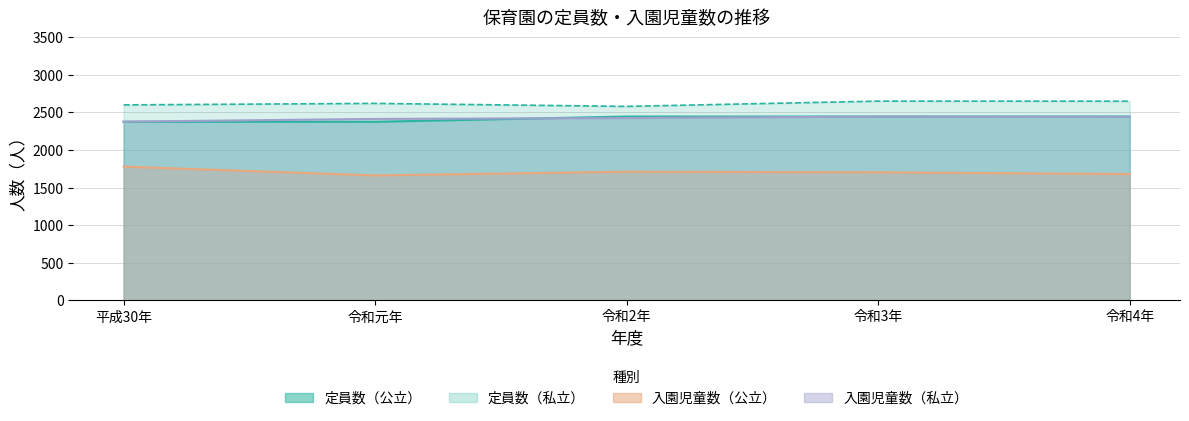

At which category is the sum across all series the highest?

令和3年